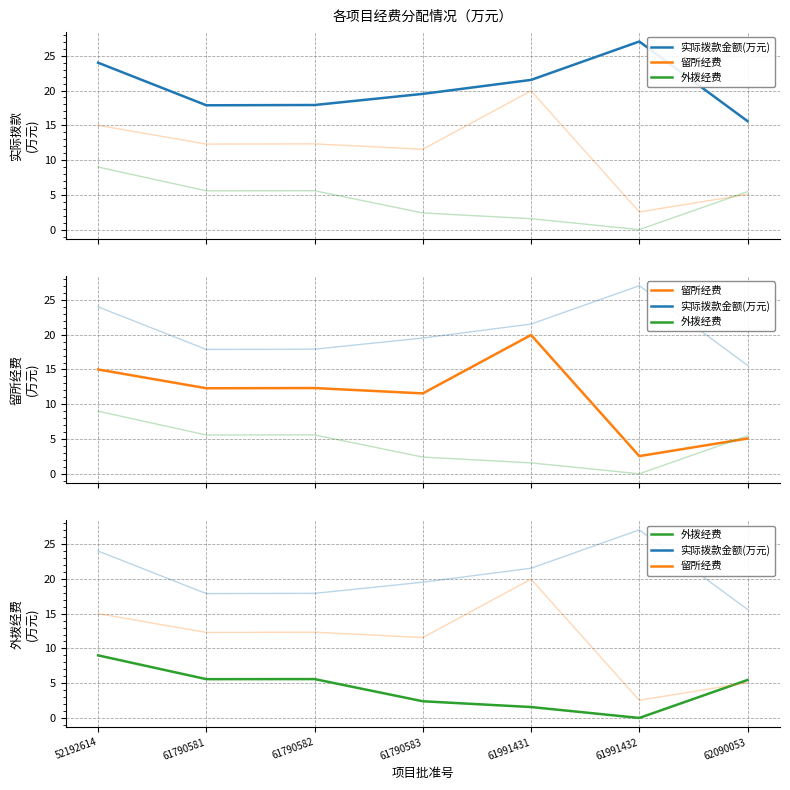

What are all the series names shown in the legend?

实际拨款金额(万元), 留所经费, 外拨经费